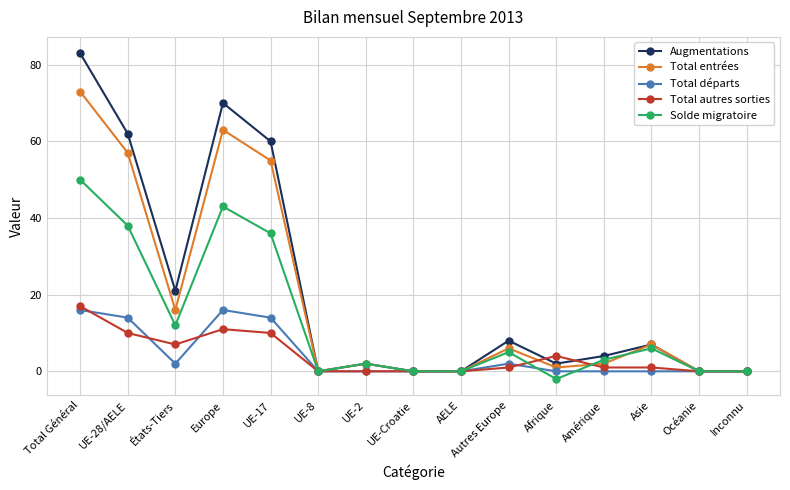

What is the difference between the second highest and minimum values in the Solde migratoire series?

45